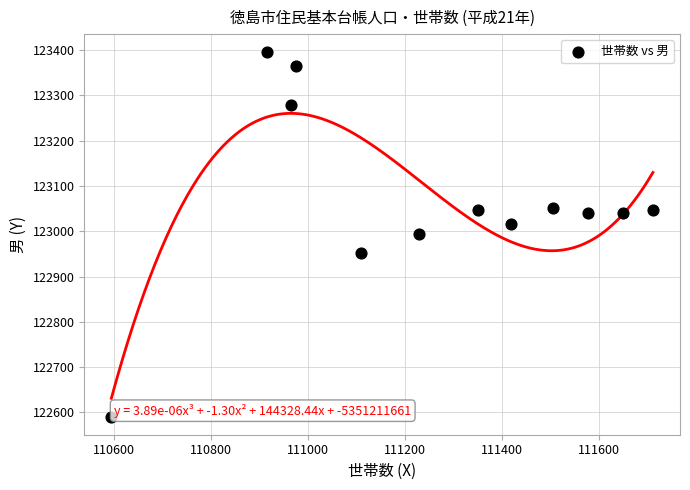

What is the range of X values (max minus min)?

1118